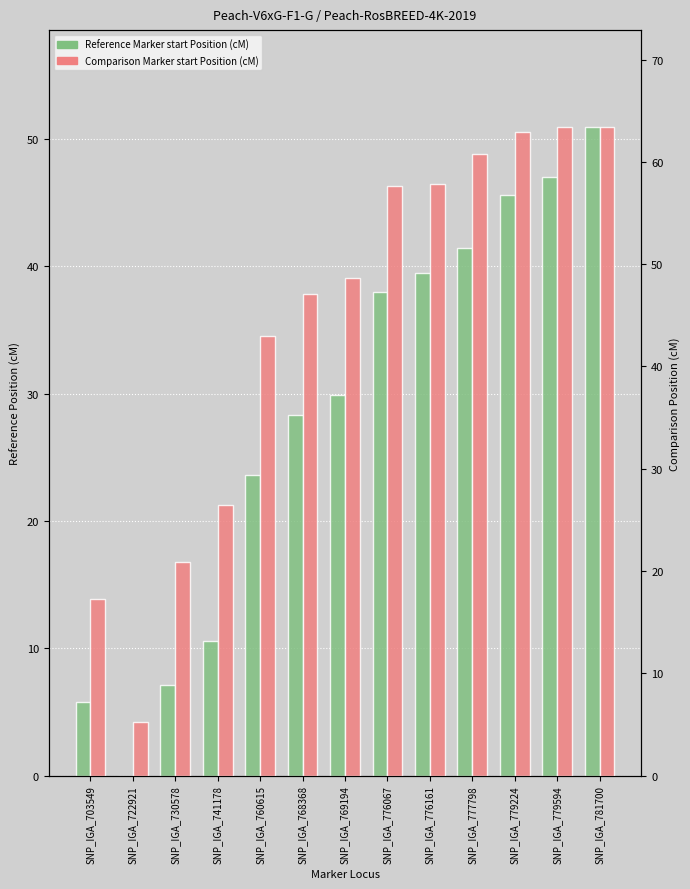

The value of Comparison Marker start Position (cM) at SNP_IGA_776161 is 36.6. True or false?

False